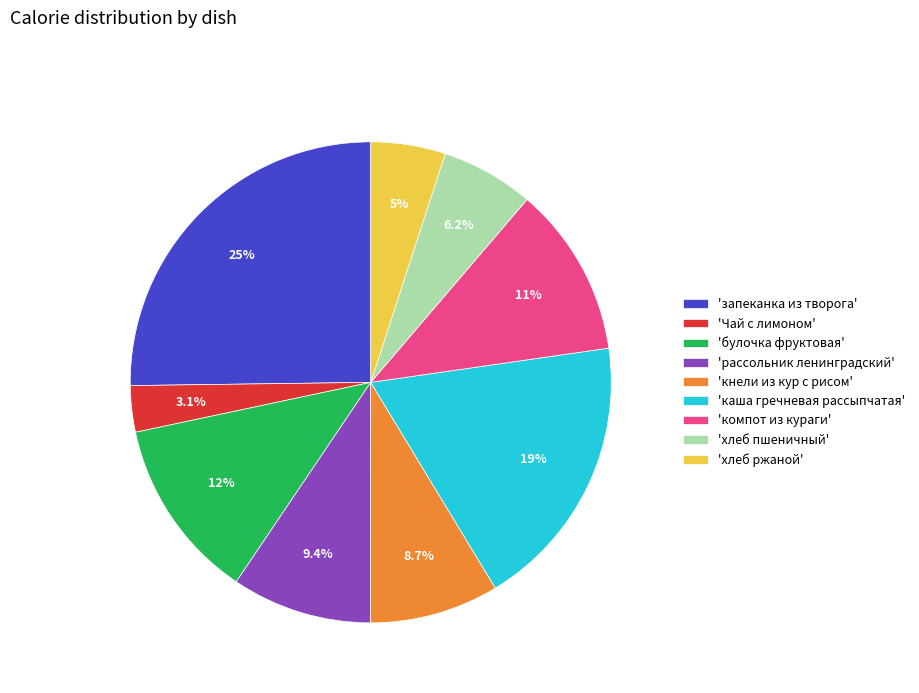

Is 'хлеб пшеничный' the majority of the pie?

No